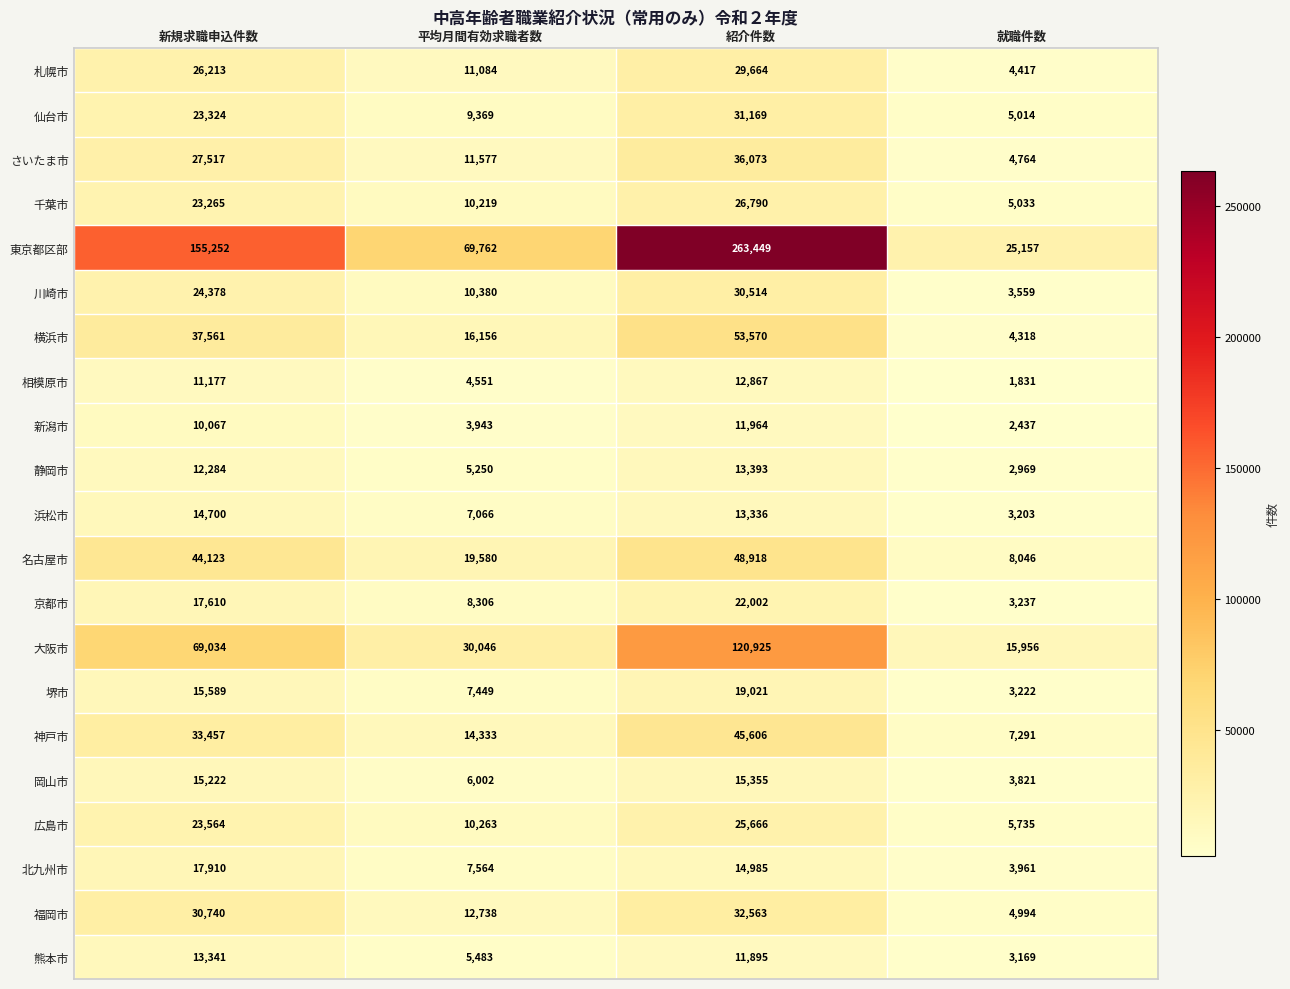

What is the difference between the second highest and second lowest values in the 広島市 series?

13301